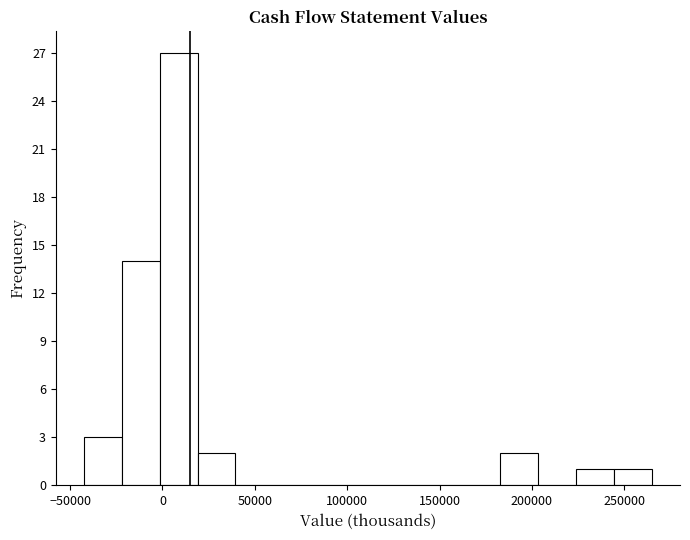

Which range on the x-axis has the tallest bar?

0 to 20000